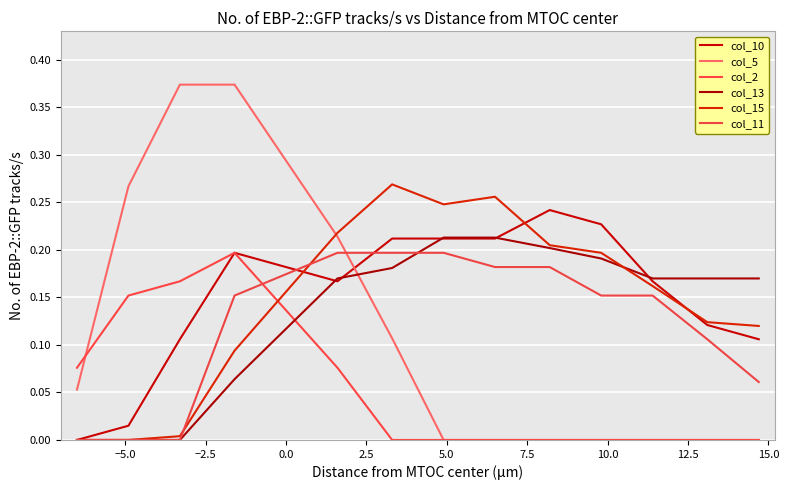

How many lines are shown in the chart?

6